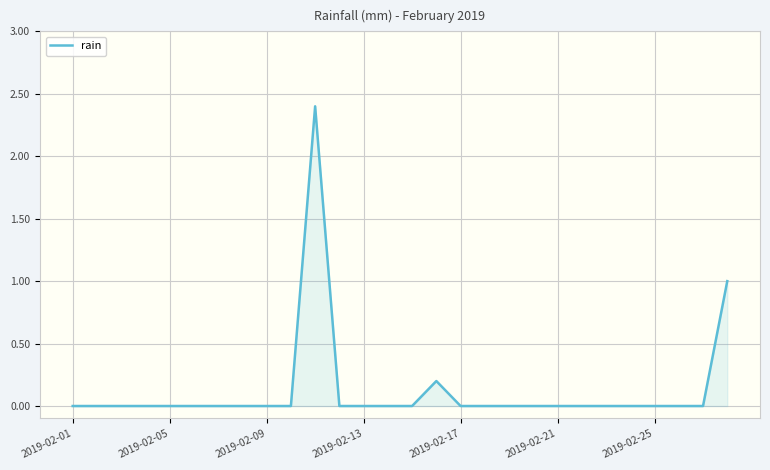

What is the difference between the maximum and minimum values?

2.4